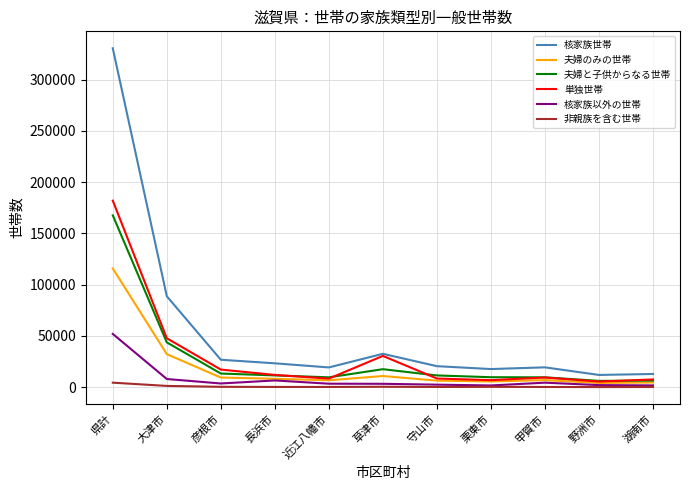

Which series has the widest spread of values?

核家族世帯